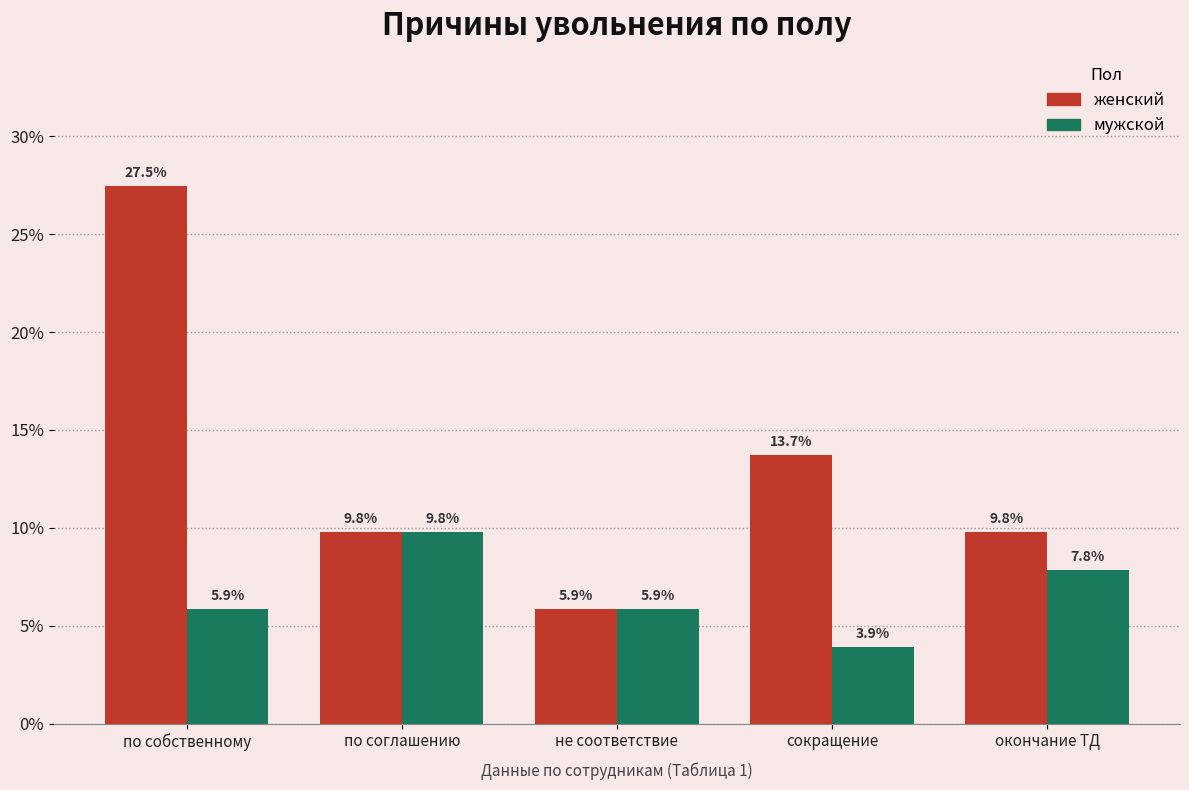

What are all the series names shown in the legend?

женский, мужской